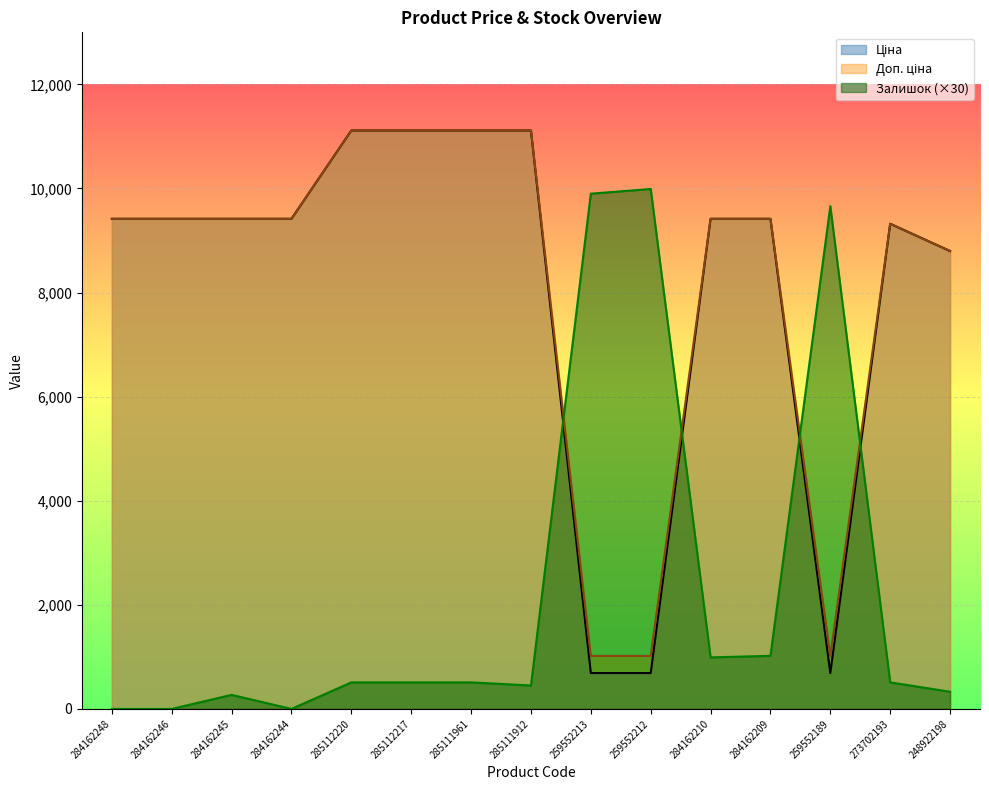

Where is Доп. ціна nearest to the value 6065?

248922198